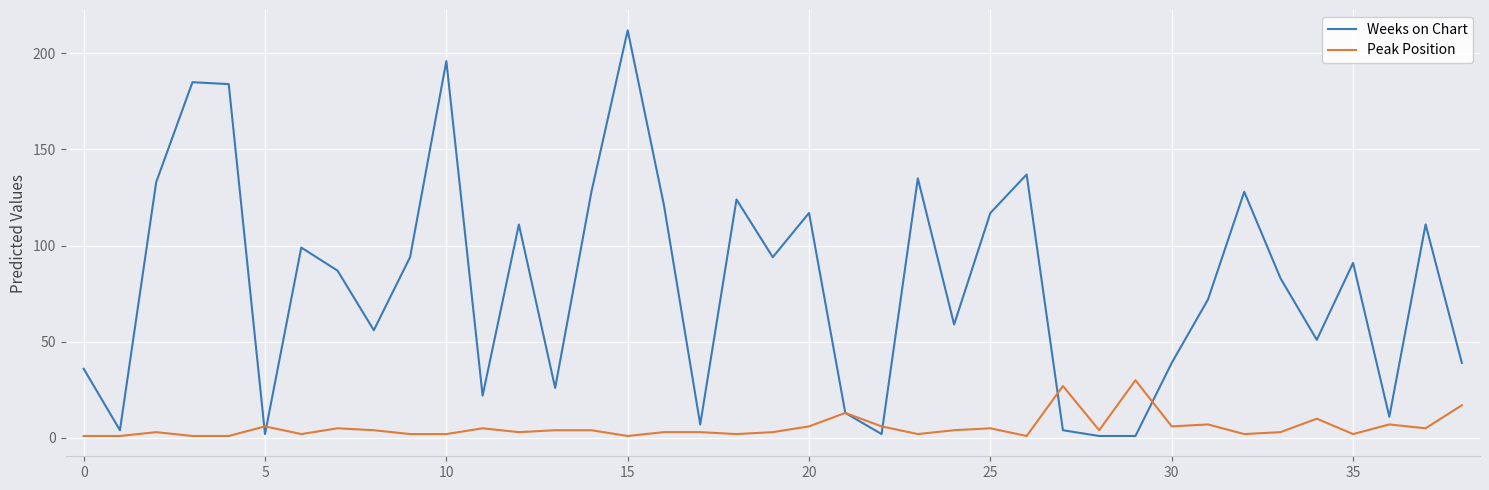

Which series has the largest total across all categories?

Weeks on Chart